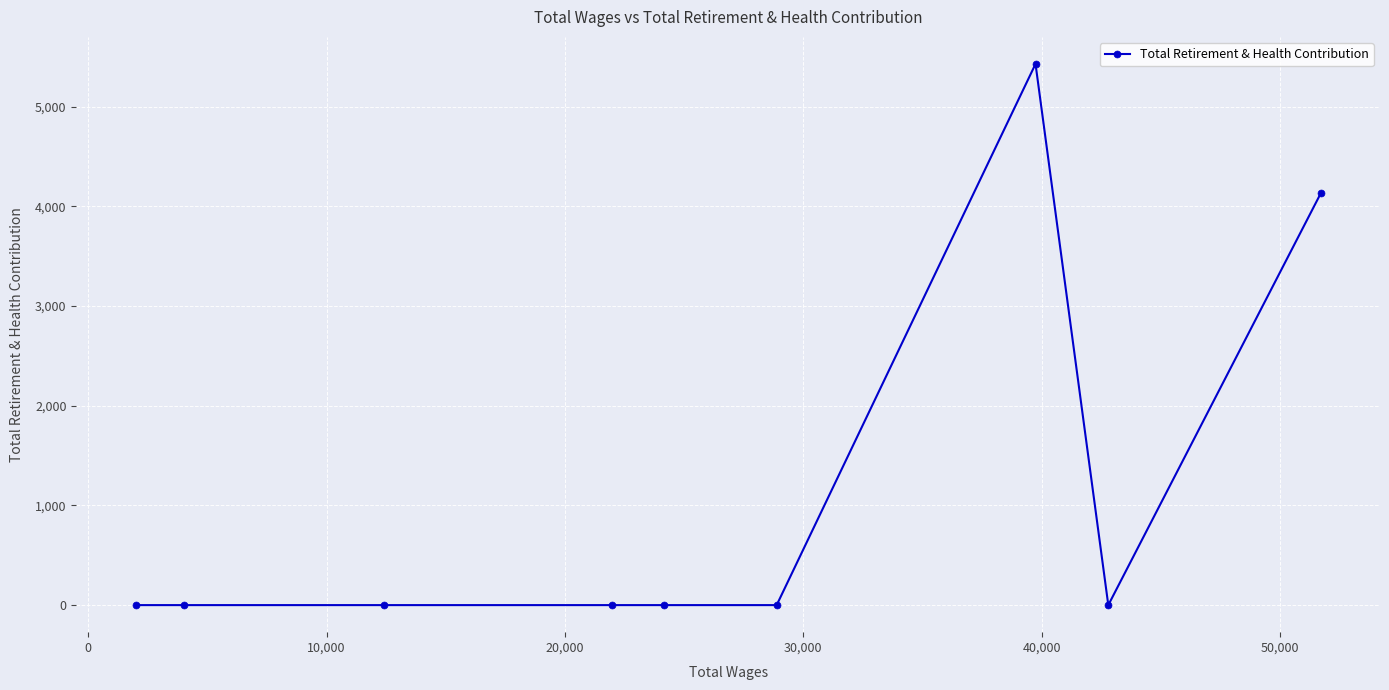

Reading left to right, list all the values displayed in this chart.

0	0	0	0	0	0	5428	0	4130